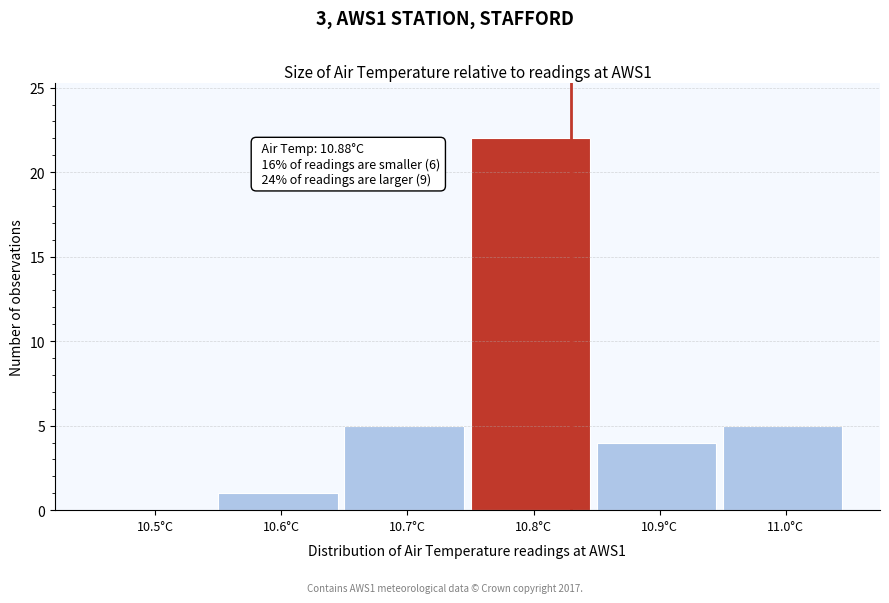

Reading right to left, transcribe all the data shown in this chart.

11.0°C=5	10.9°C=4	10.8°C=22	10.7°C=5	10.6°C=1	10.5°C=0